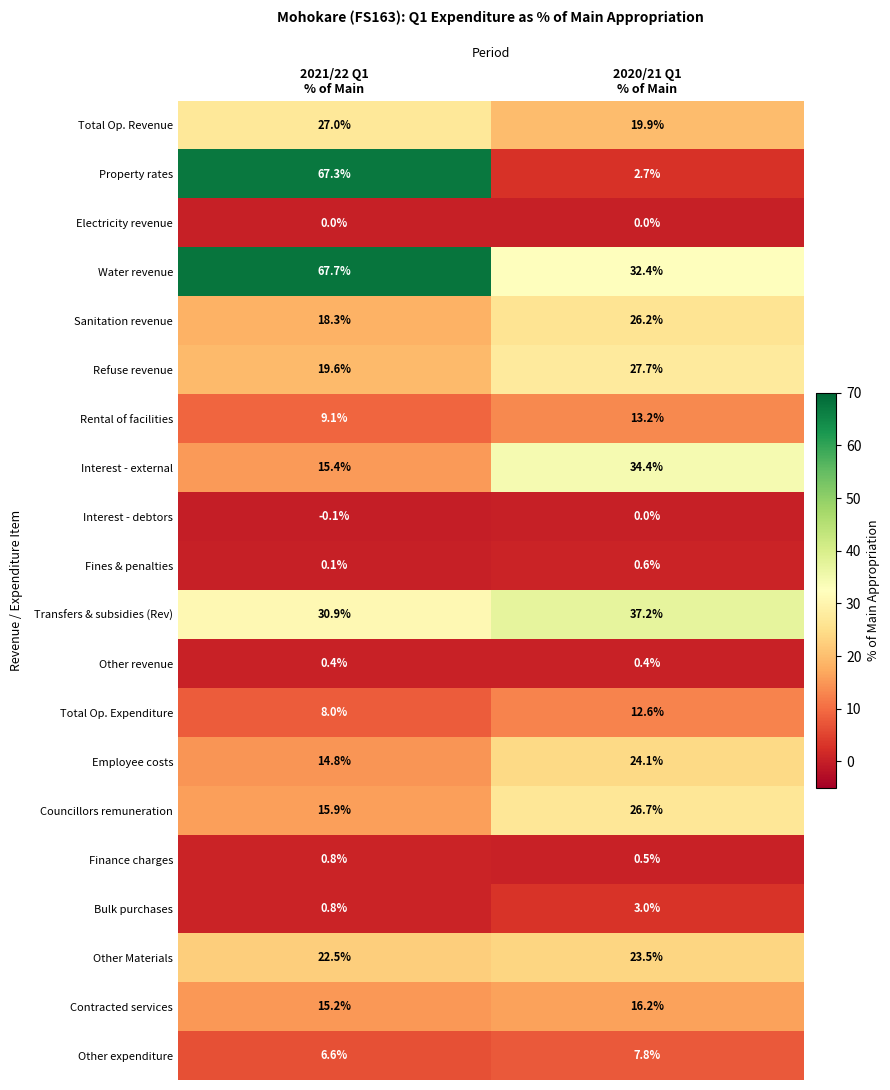

How many series are shown in this chart?

20